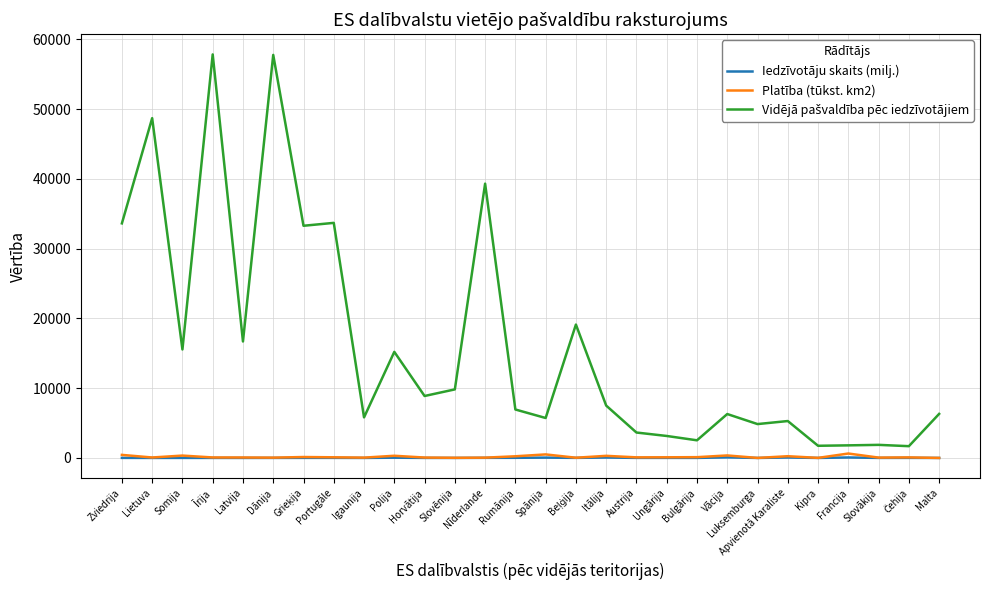

The value of Iedzīvotāju skaits (milj.) at Vācija is 81.2. True or false?

True